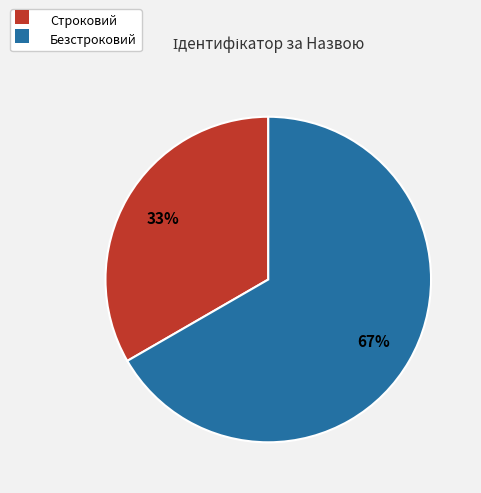

Does Строковий account for over 50% of the chart?

No